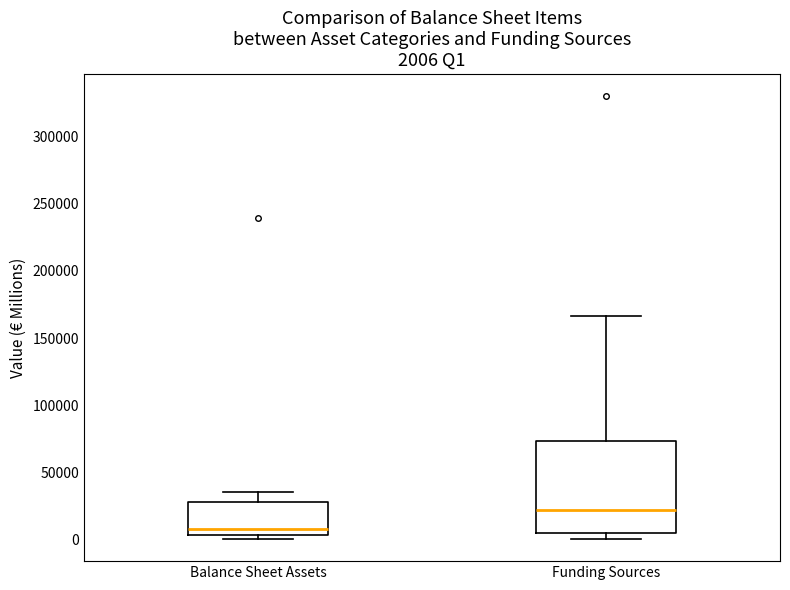

Which box is the tallest, from its lower edge to its upper edge?

Funding Sources